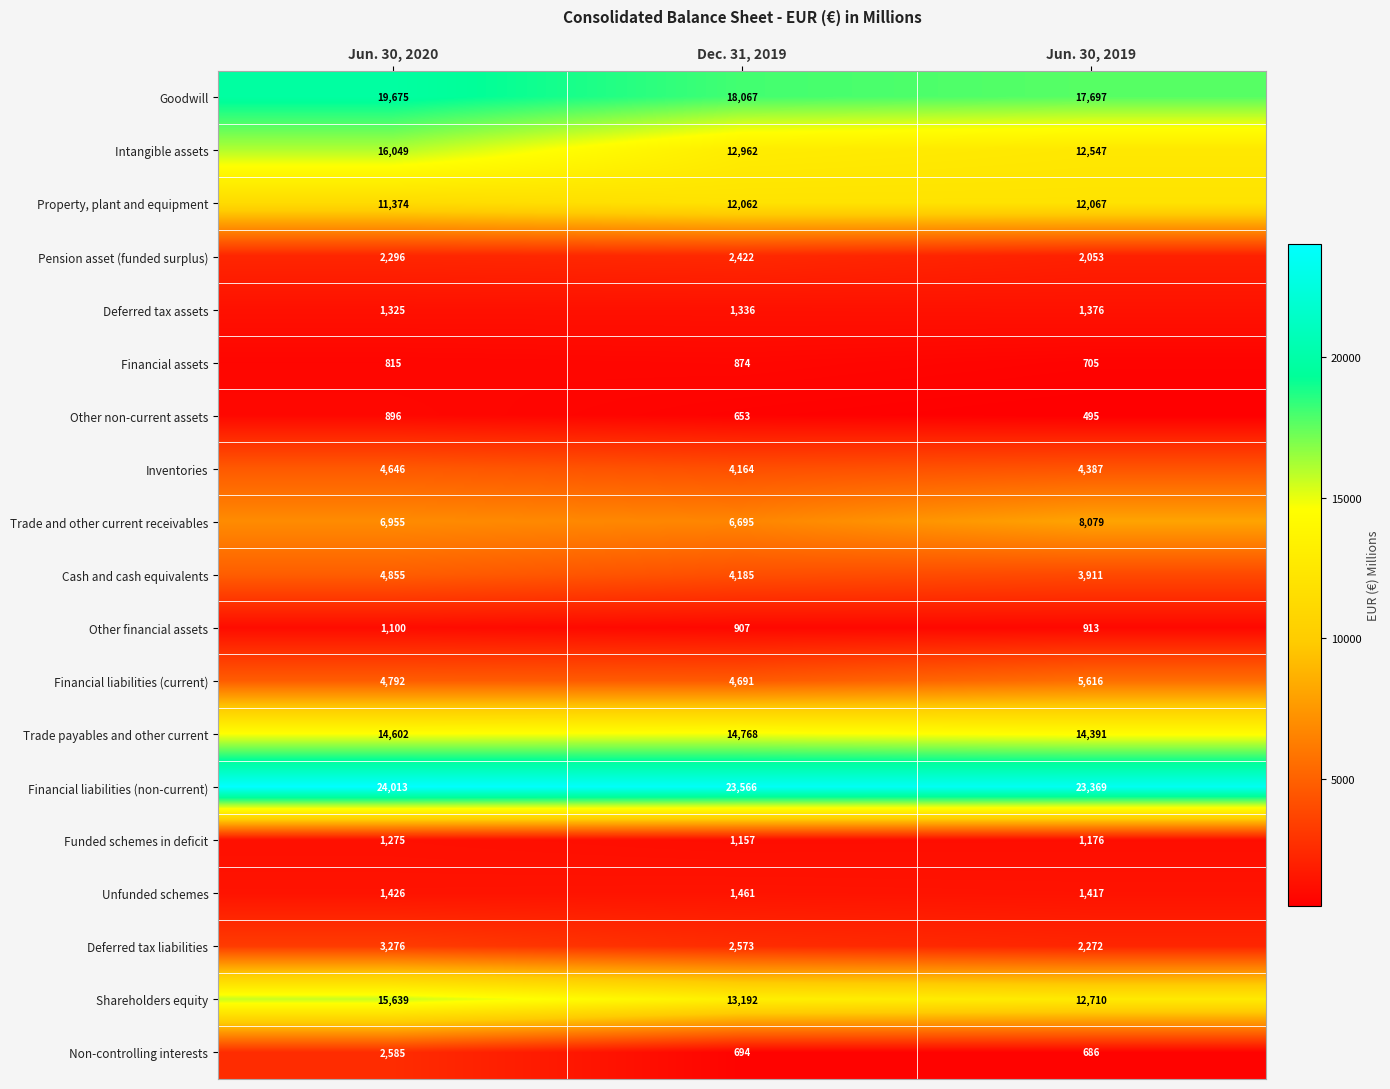

Between Jun. 30, 2020 and Jun. 30, 2019, which series saw the biggest shift?

Intangible assets